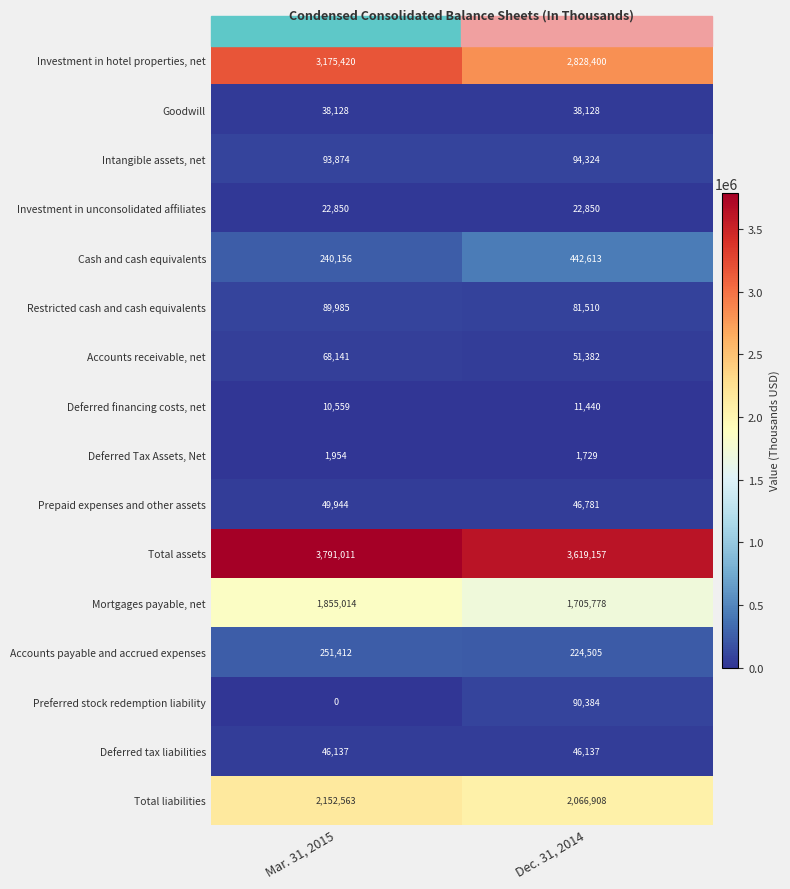

What is the approximate value of Total assets at Dec. 31, 2014?

3619157